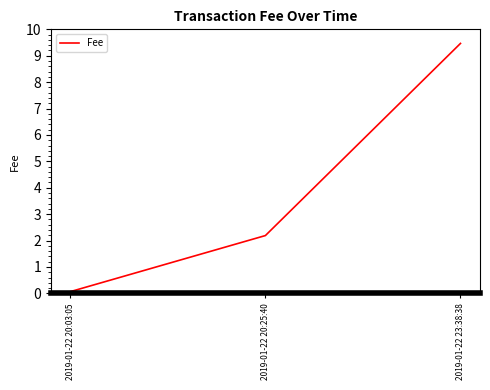

What is the maximum value shown in the chart?

9.5